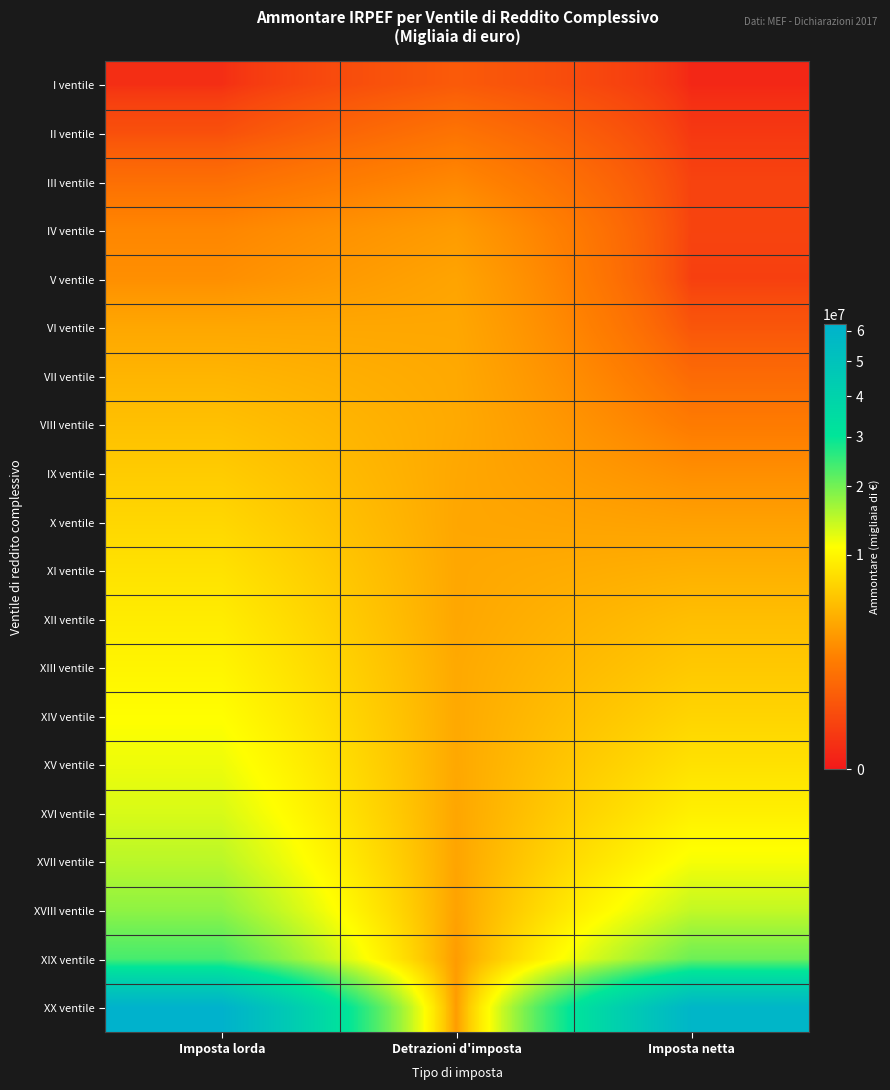

List the series in order of their peak value, highest first.

XX ventile, XIX ventile, XVIII ventile, XVII ventile, XVI ventile, XV ventile, XIV ventile, XIII ventile, XII ventile, XI ventile, X ventile, IX ventile, VIII ventile, VII ventile, VI ventile, V ventile, IV ventile, III ventile, II ventile, I ventile